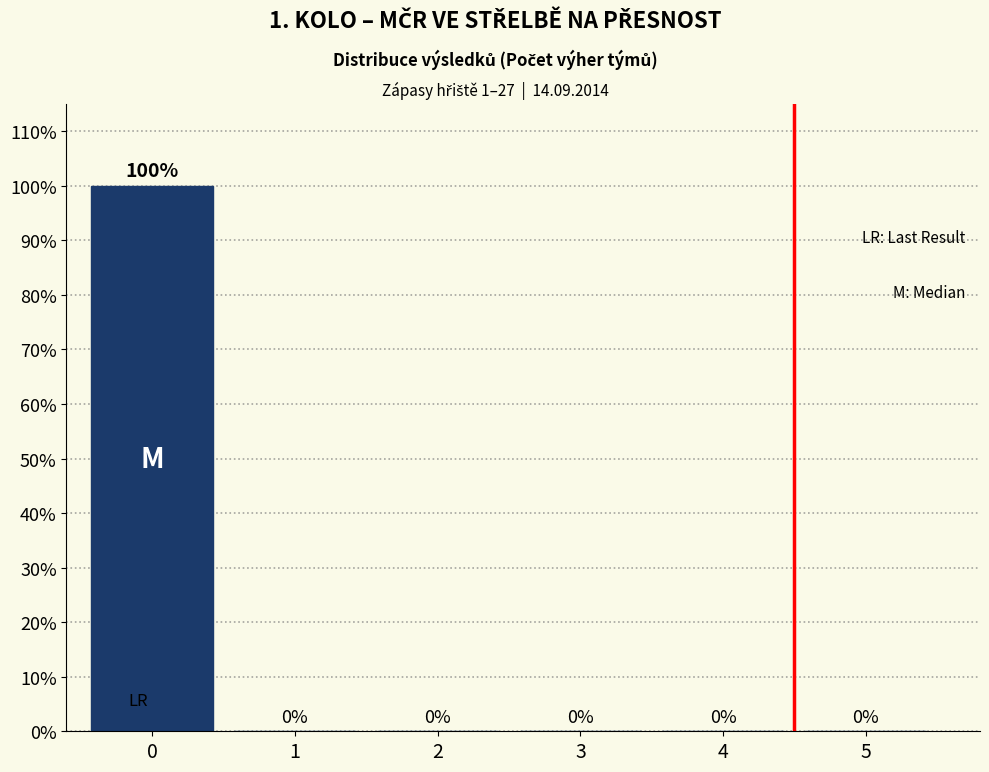

Reading right to left, list all the values displayed in this chart.

5=0	4=0	3=0	2=0	1=0	0=100